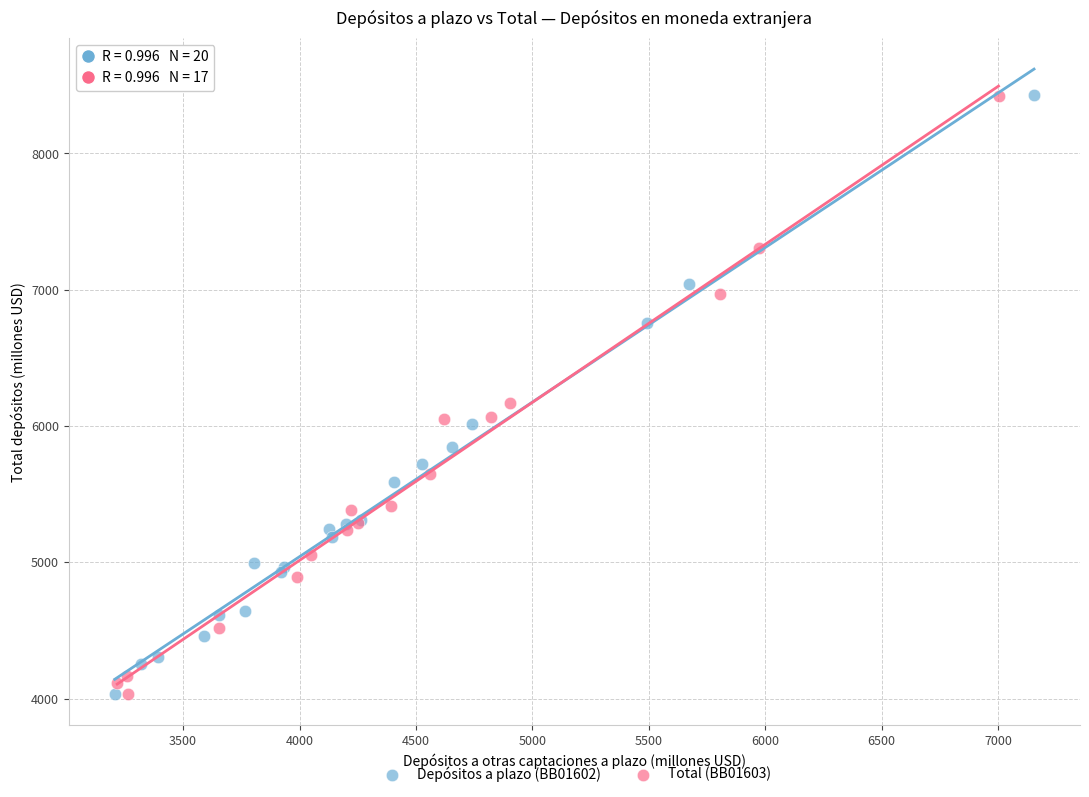

What are all the series names shown in the legend?

Depósitos a plazo (BB01602), Total (BB01603)